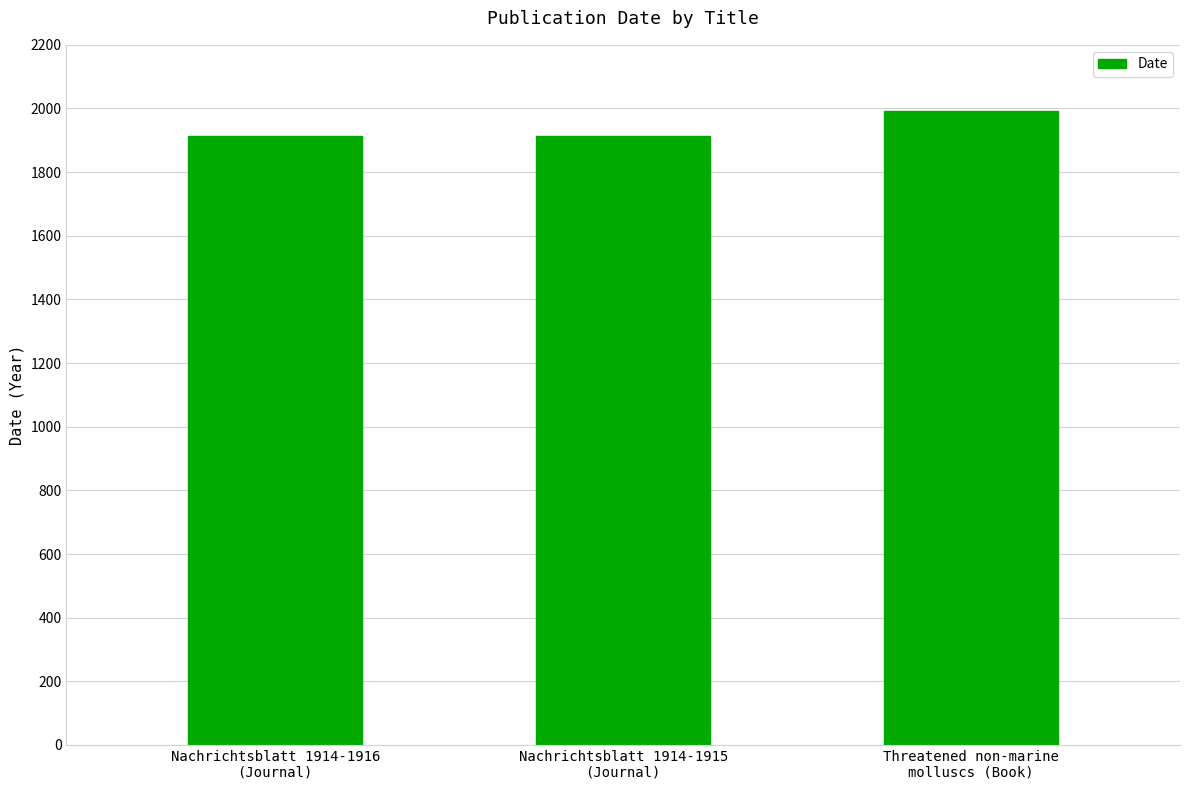

Reading left to right, transcribe all the data shown in this chart.

1915	1915	1992